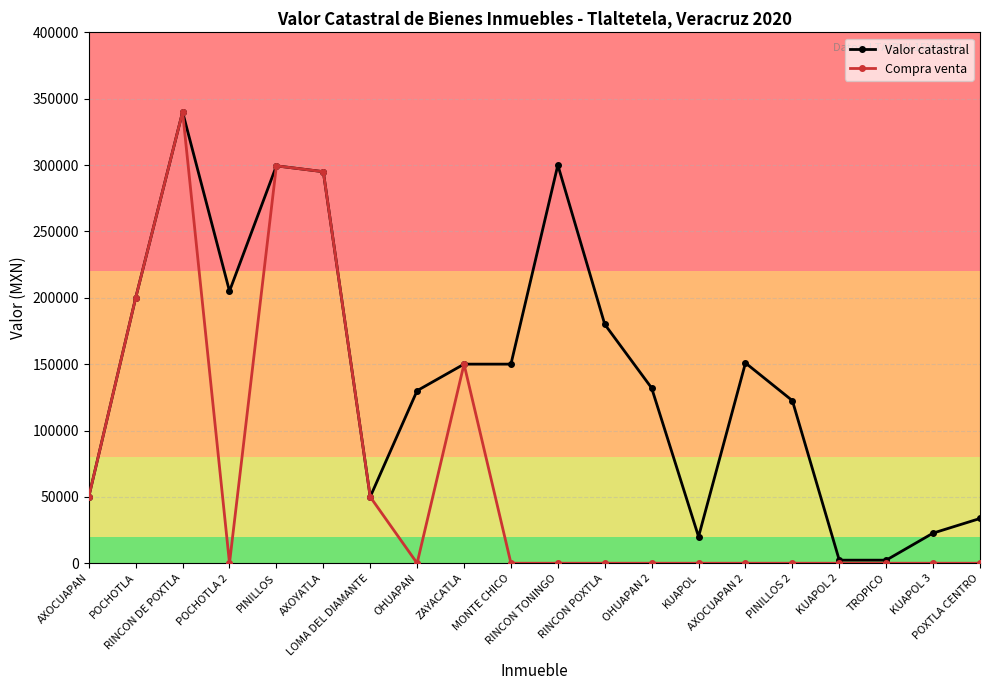

What is the difference between the Compra venta values at TROPICO and ZAYACATLA?

150000